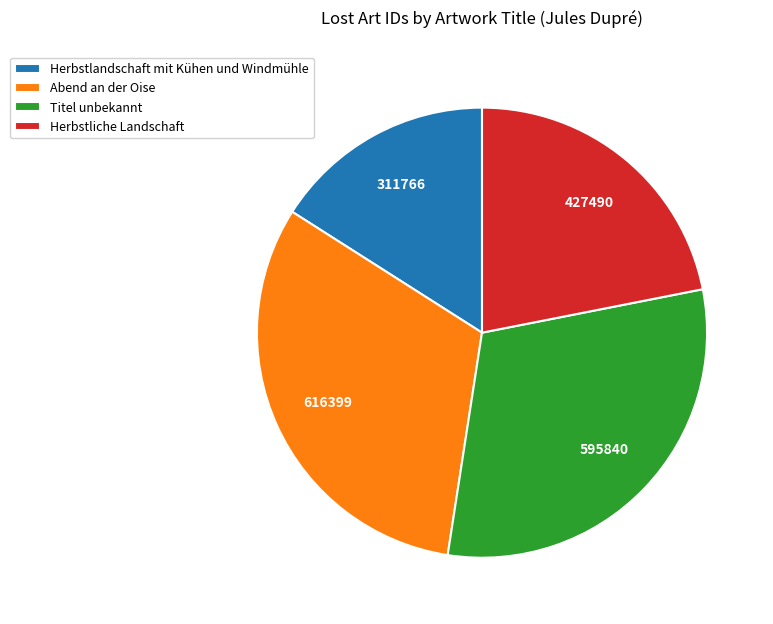

Is the sum of Herbstliche Landschaft and Herbstlandschaft mit Kühen und Windmühle greater than half?

No